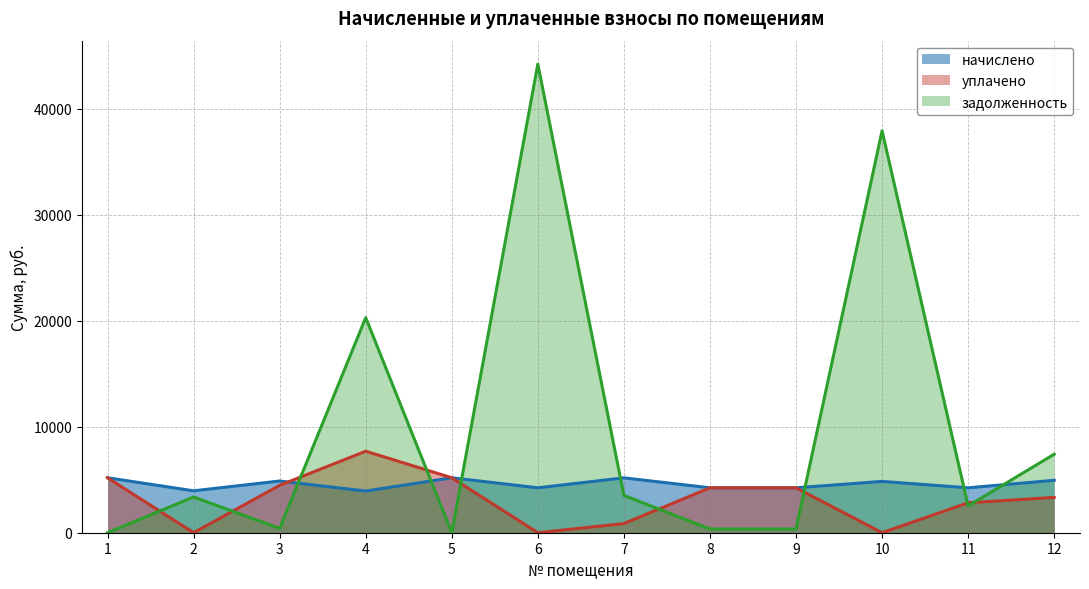

What is the greatest value displayed?

44227.5